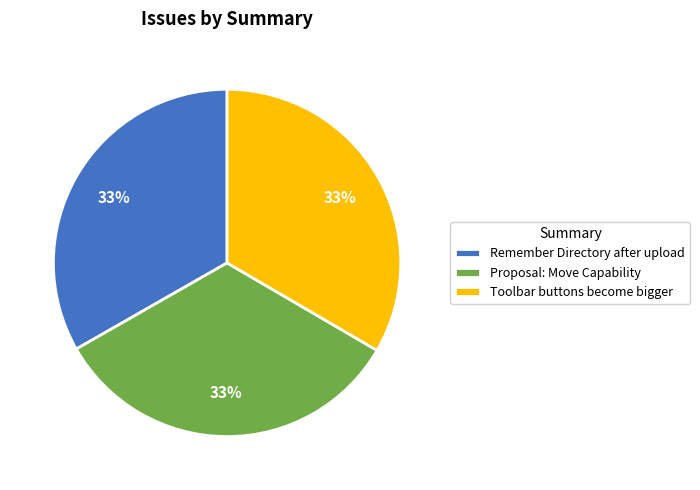

Approximately how many times larger is the value at Remember Directory after upload compared to Proposal: Move Capability?

1.0